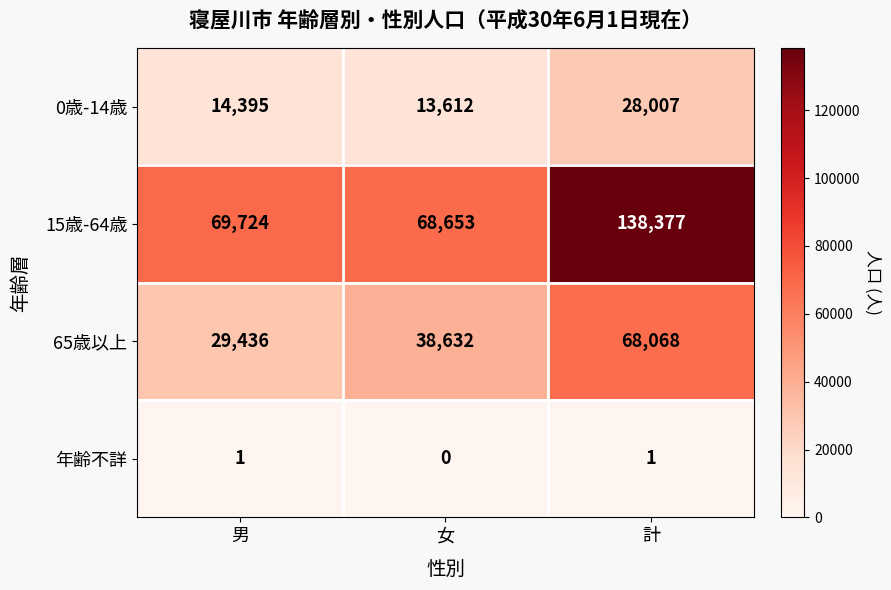

Reading left to right, list all the values displayed in this chart.

0歳-14歳: 14395	13612	28007
15歳-64歳: 69724	68653	138377
65歳以上: 29436	38632	68068
年齢不詳: 1	0	1